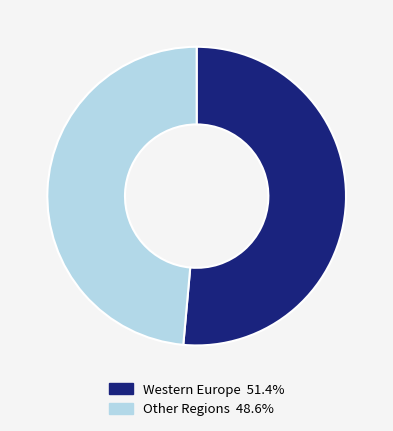

How many segments does this pie chart have?

2